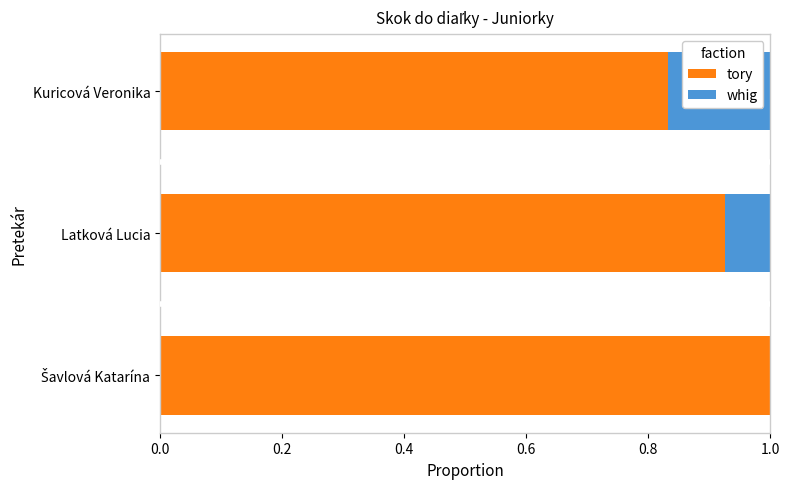

The value of tory at Latková Lucia is 0.6. True or false?

False